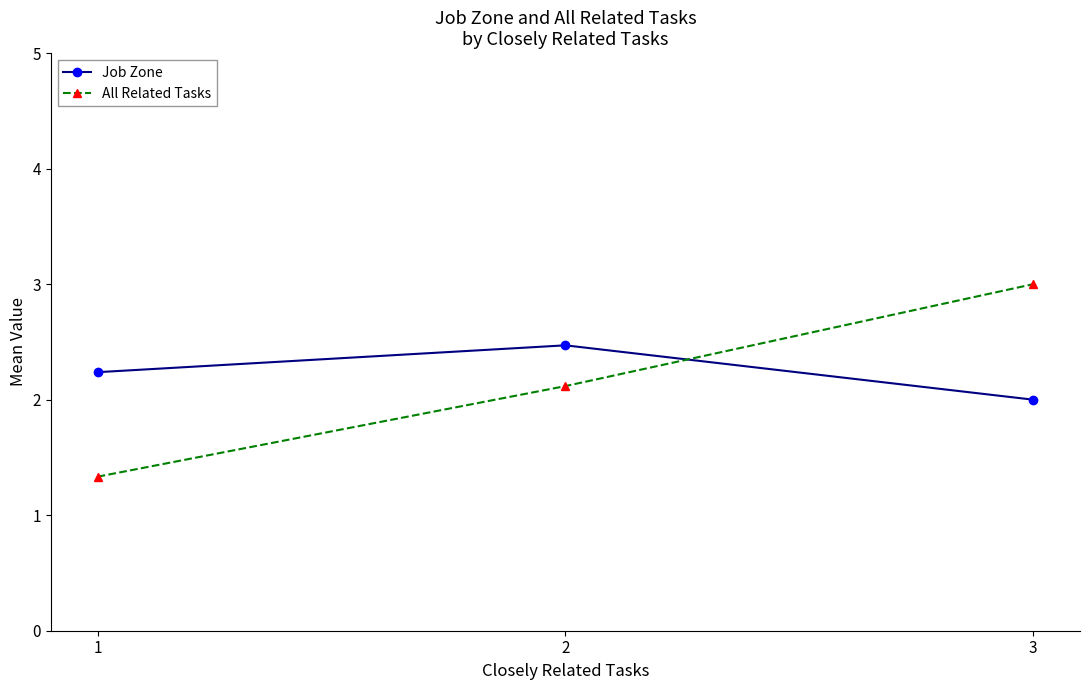

What is the total value across all series at 3?

5.0